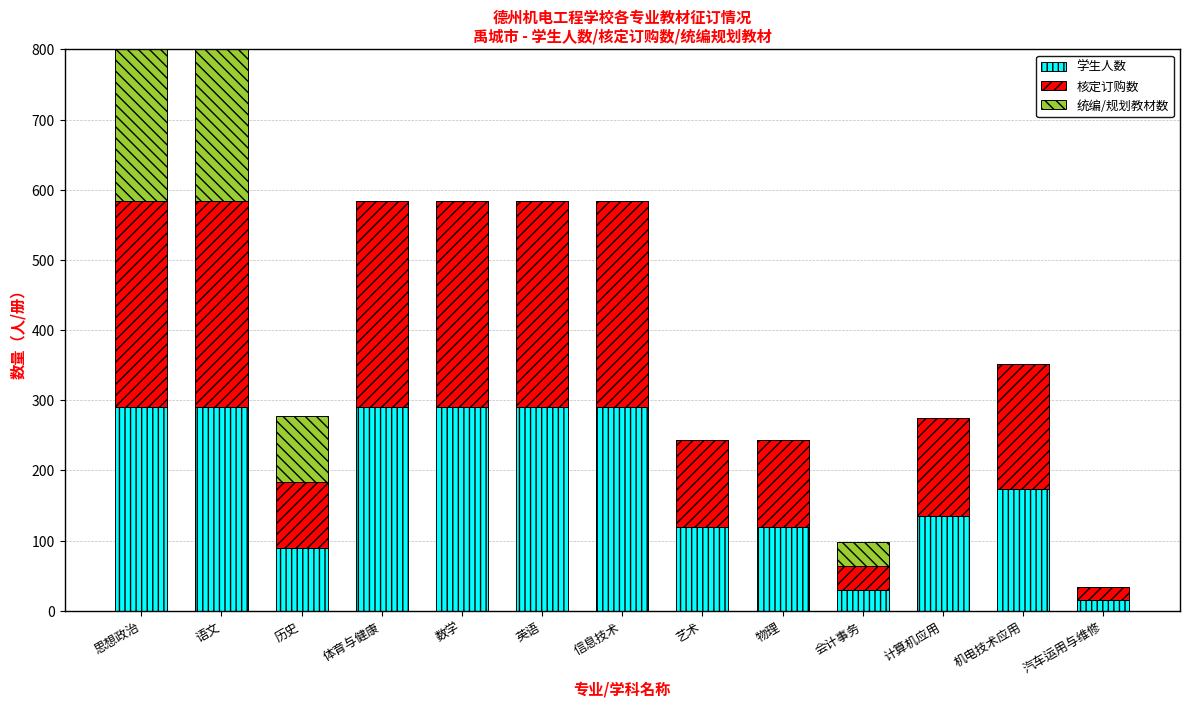

How many bars are there in total?

39